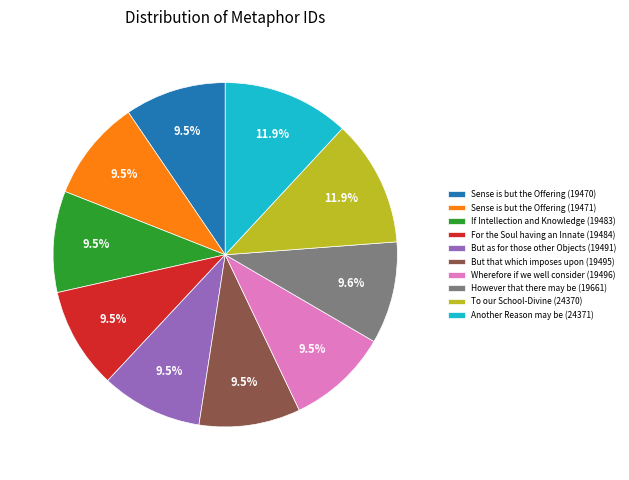

Approximately how many times larger is the value at If Intellection and Knowledge (19483) compared to Sense is but the Offering (19470)?

1.0